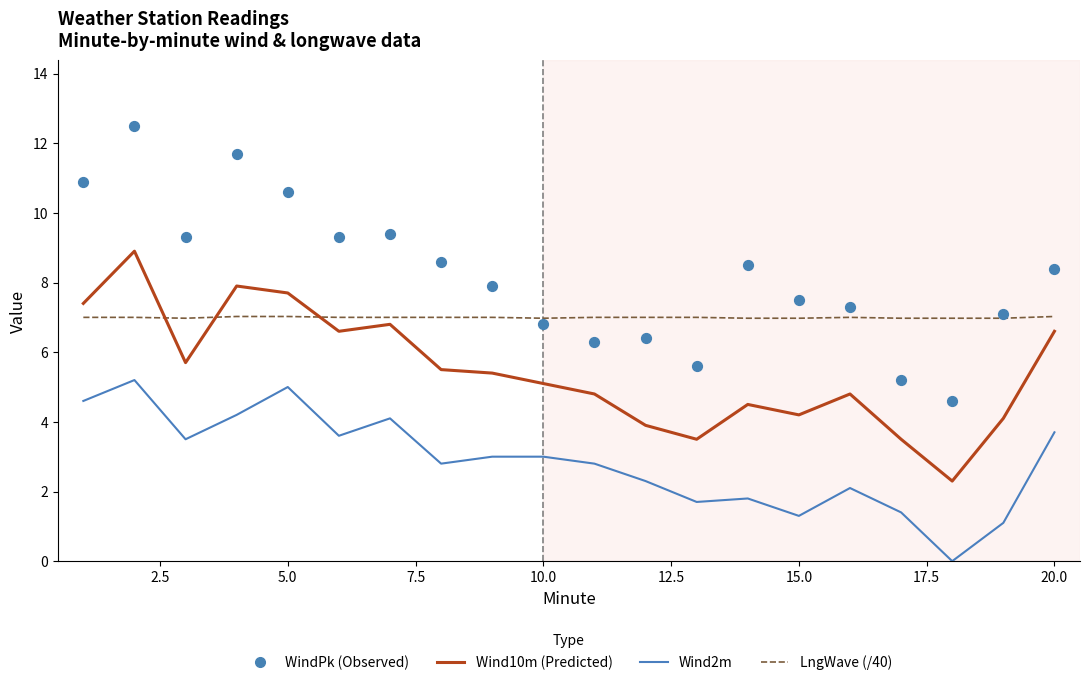

At how many categories does at least one series exceed 4?

20